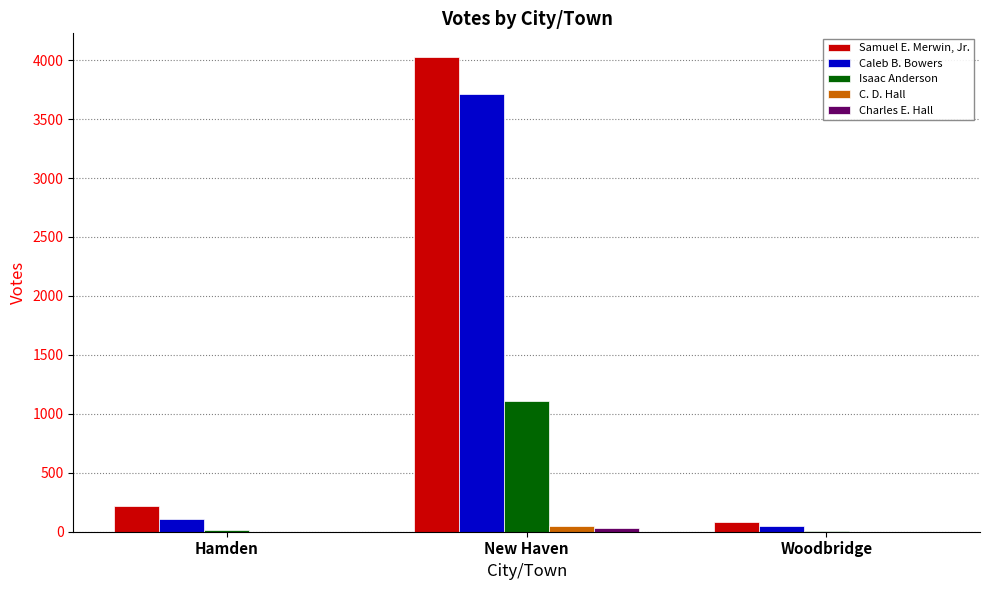

Is it true that Samuel E. Merwin, Jr. equals 221 at Hamden?

True